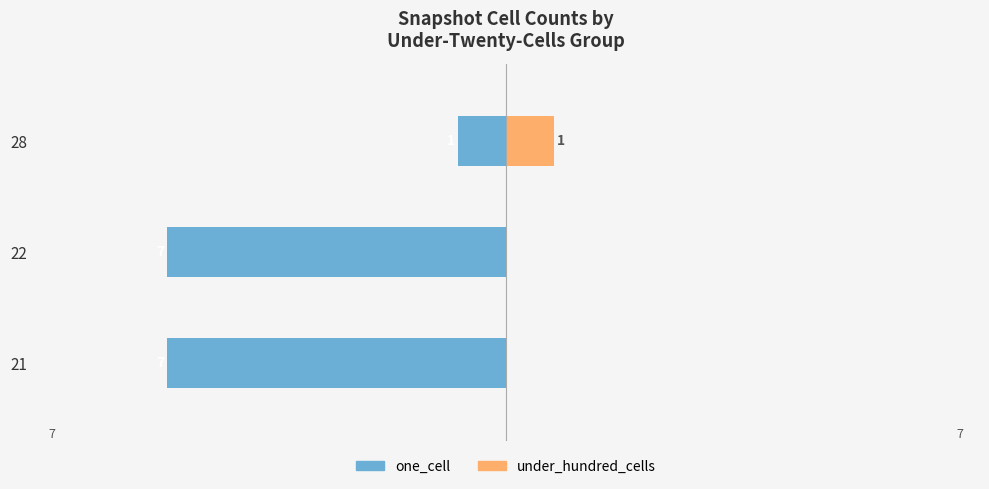

Which has a higher value, 28 or 22?

28